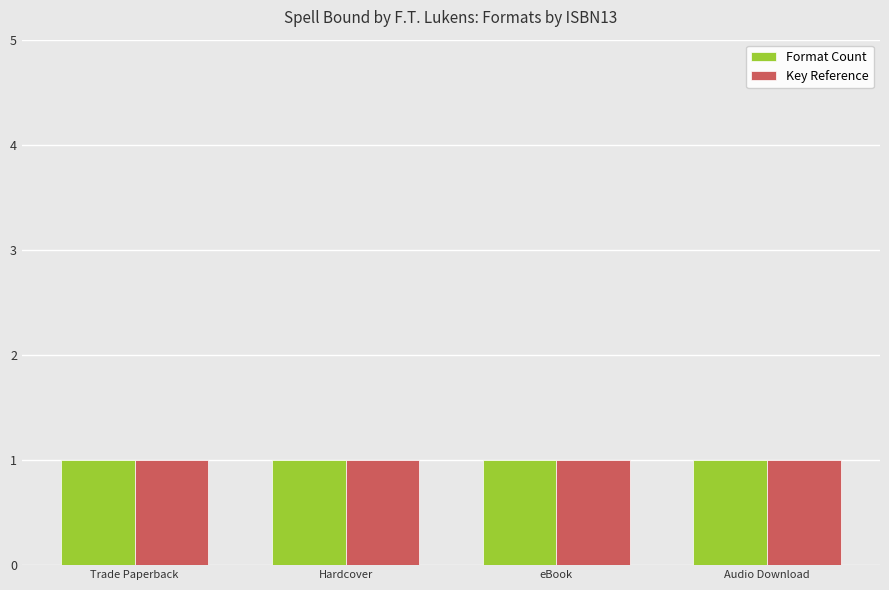

Is it true that Key equals 188771493 at 9781665916233?

True